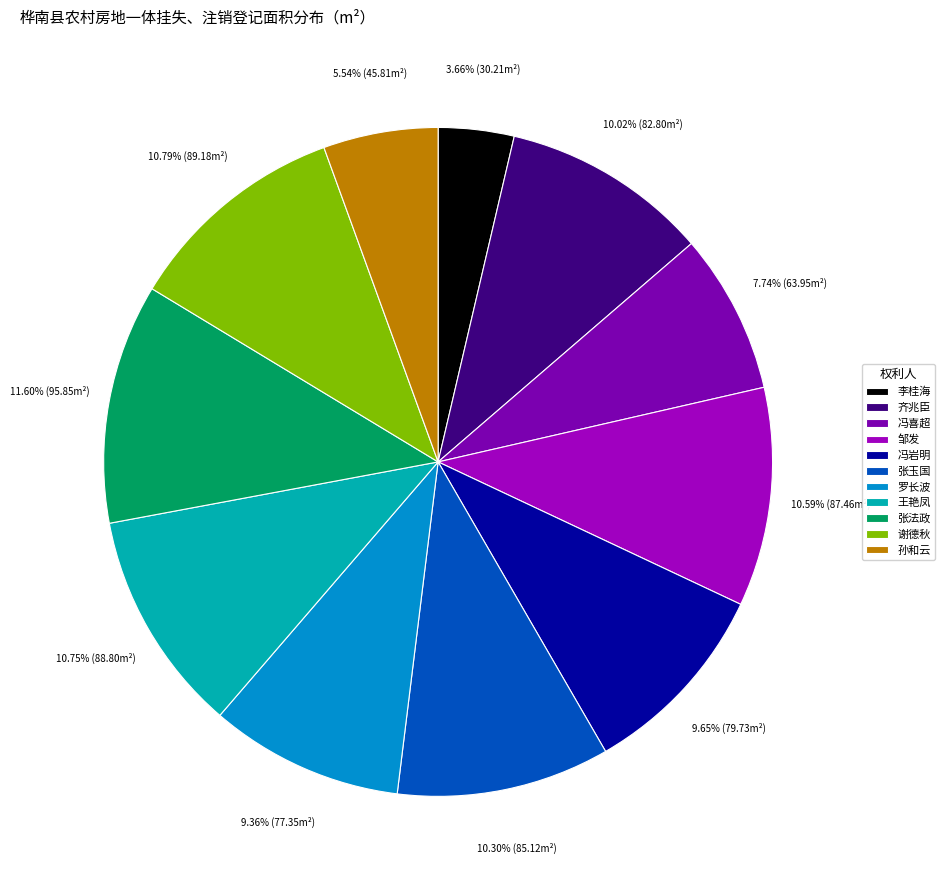

Is there a majority slice in this chart?

No